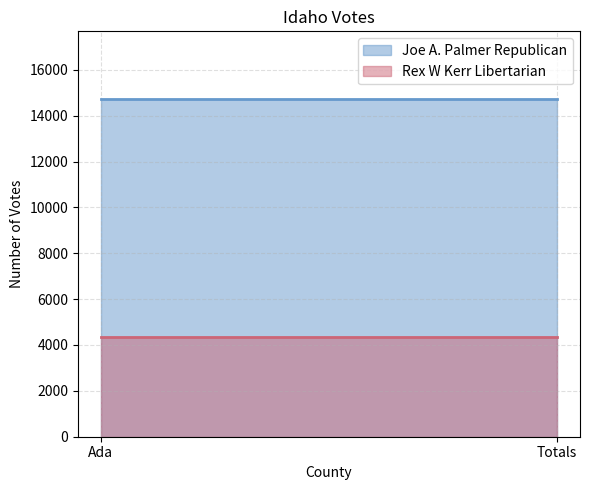

What is the label of the 1st point from the left?

Ada